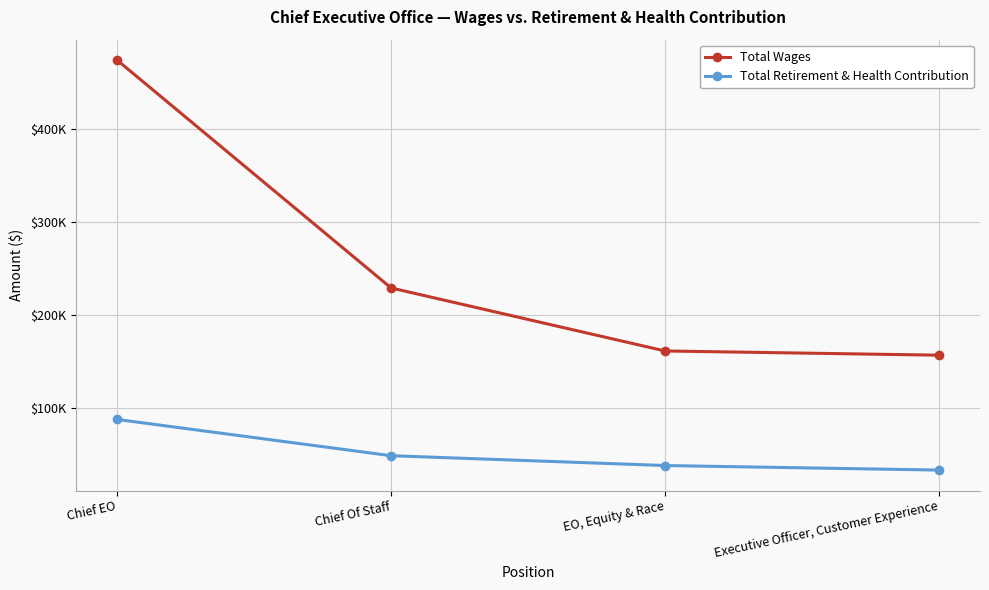

The Total Retirement & Health Contribution series shows 38577 at EO, Equity & Race. True or false?

True